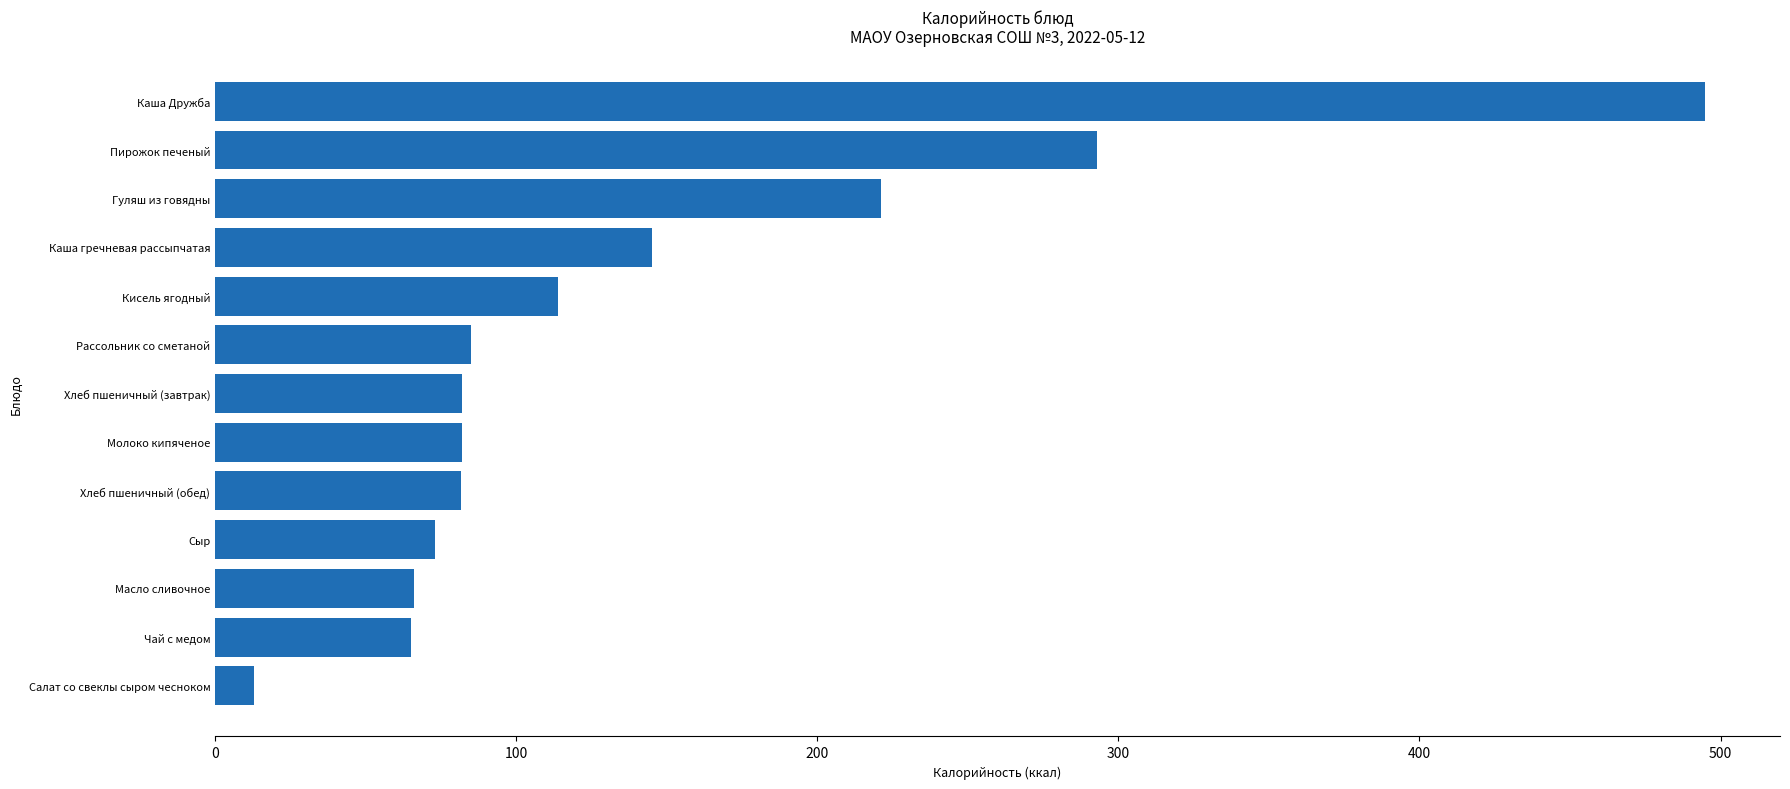

Which has a higher value, Гуляш из говядны or Кисель ягодный?

Гуляш из говядны